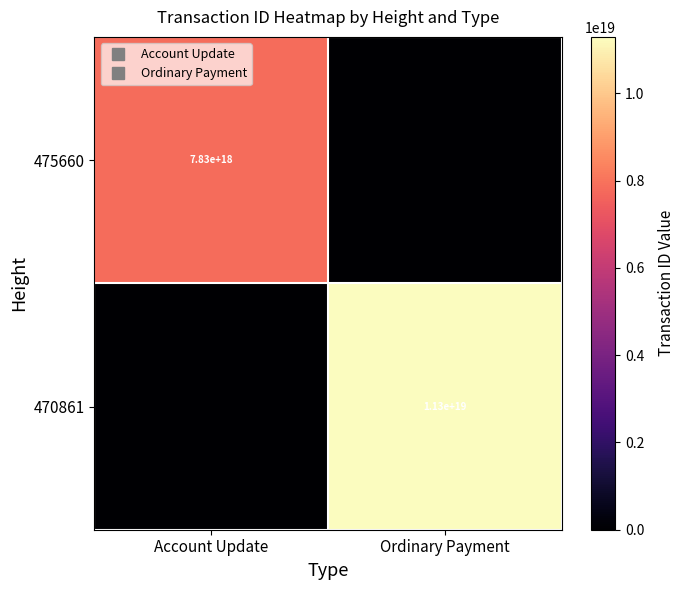

List the series in order of their peak value, lowest first.

475660, 470861